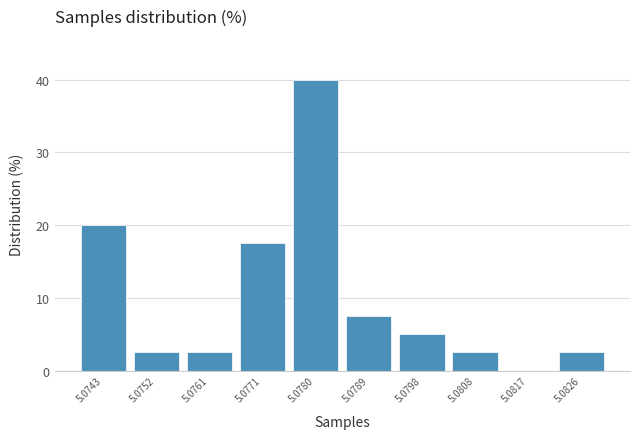

Reading right to left, extract all data points from this chart.

5.0826=2.5	5.0817=0.0	5.0808=2.5	5.0798=5.0	5.0789=7.5	5.0780=40.0	5.0771=17.5	5.0761=2.5	5.0752=2.5	5.0743=20.0